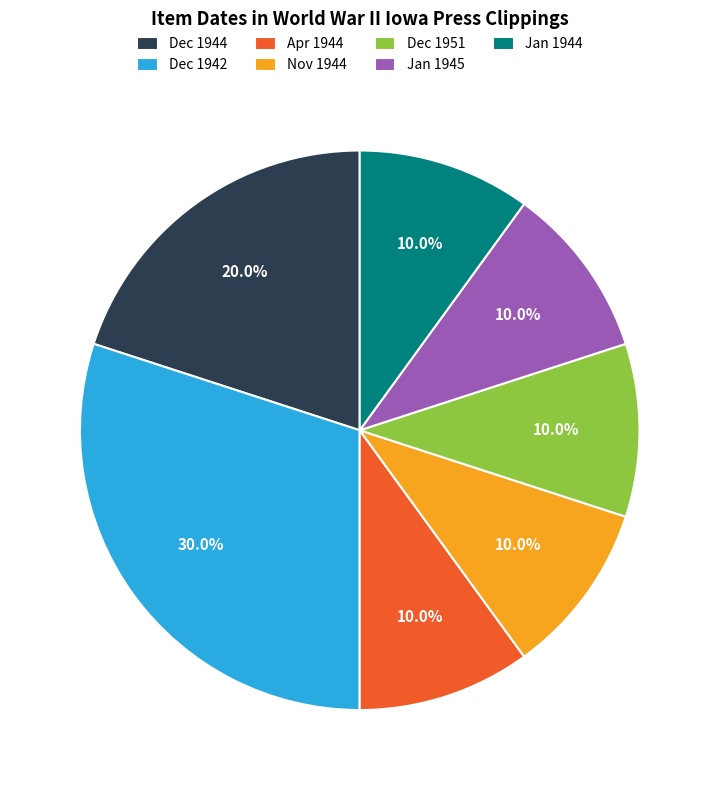

What is the largest slice in the pie chart?

Dec 1942